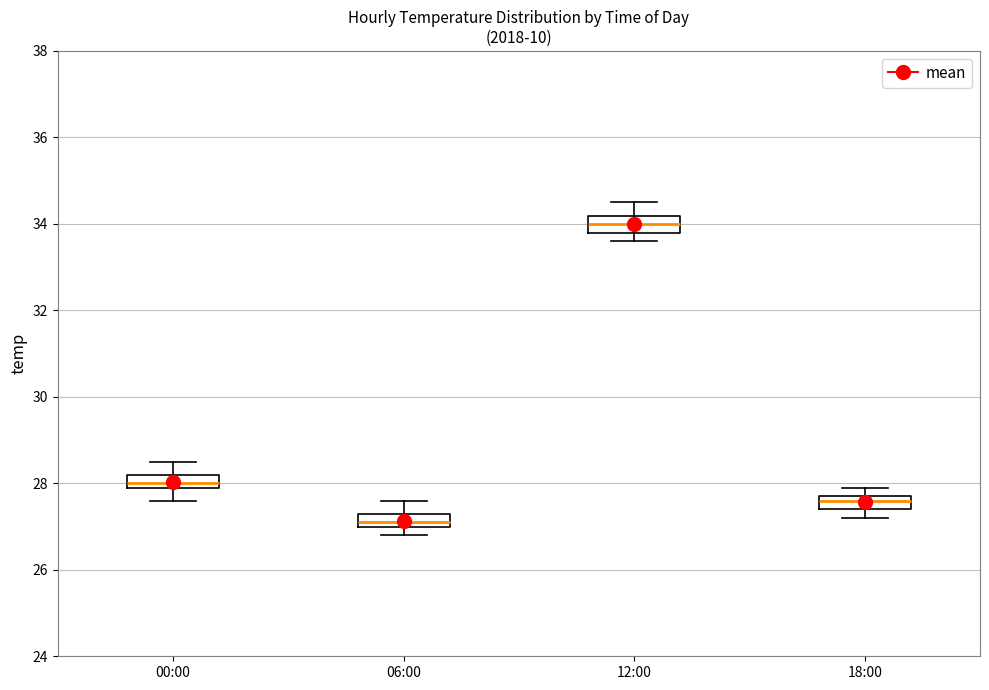

Which box's median line is the highest?

12:00